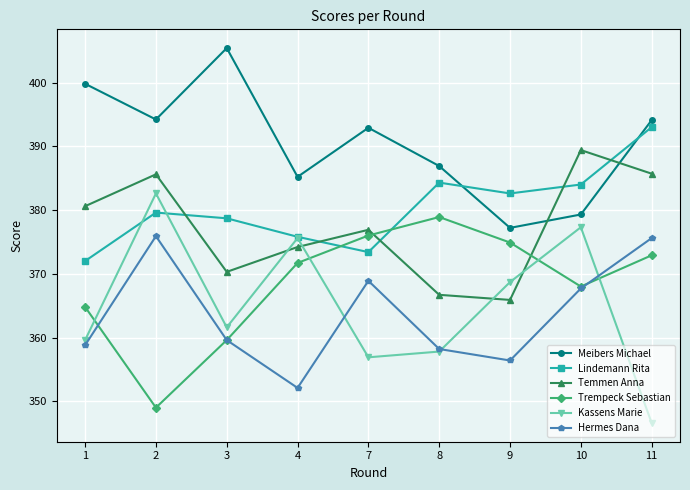

What is the difference between the Kassens Marie values at 8 and 4?

17.8